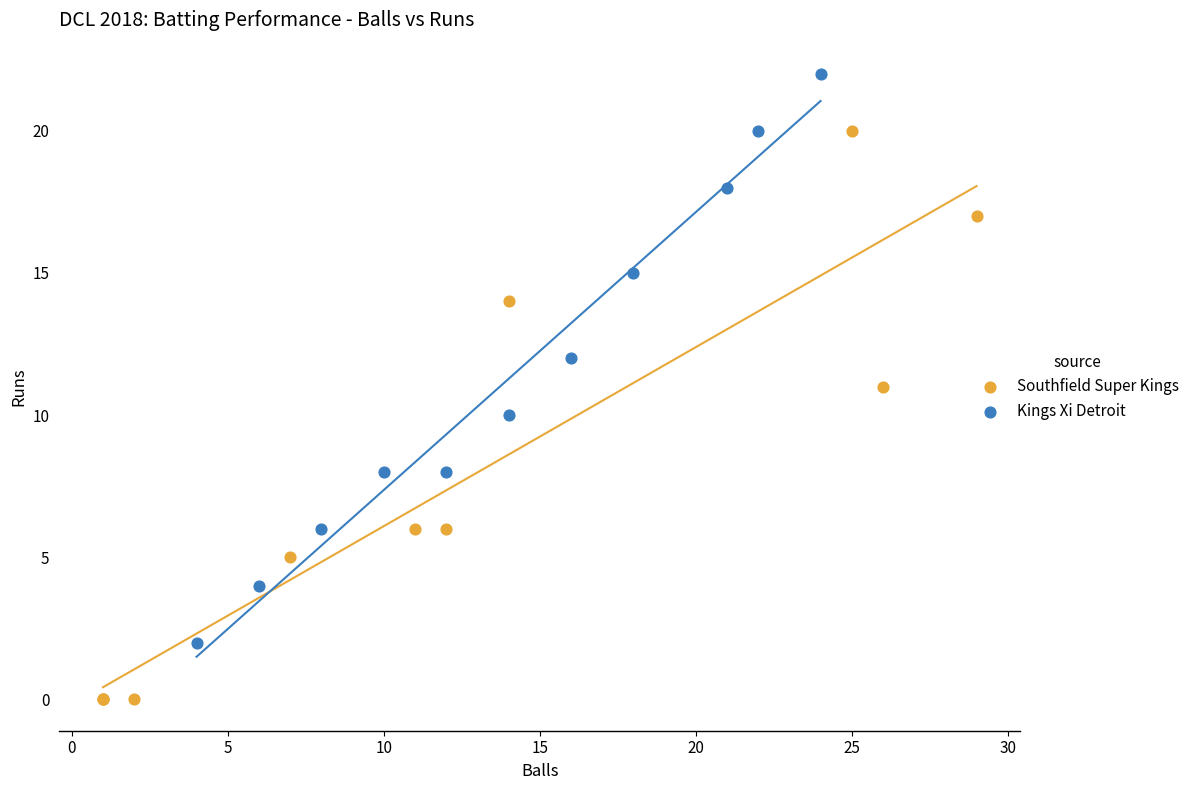

Which series reaches the minimum Y coordinate?

Southfield Super Kings